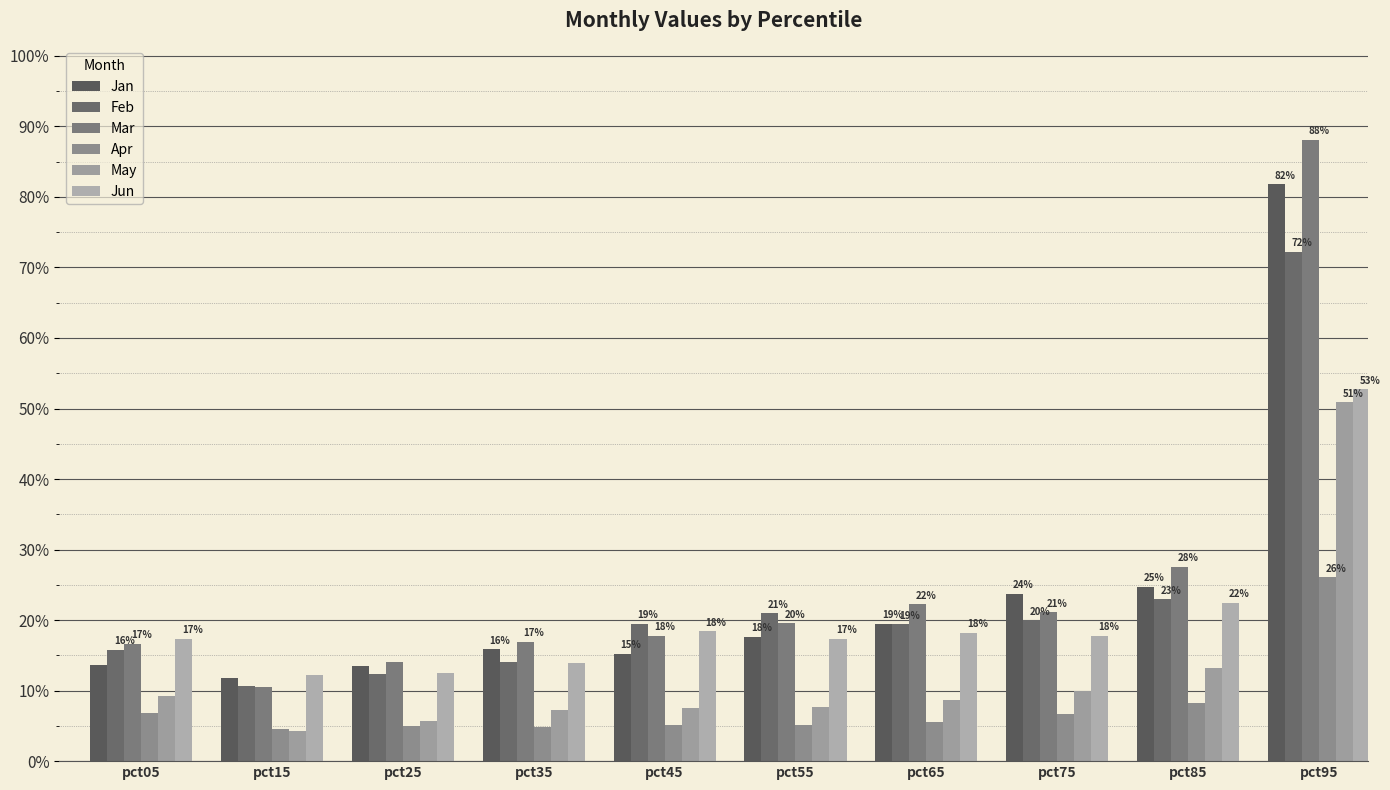

What are all the series names shown in the legend?

Jan, Feb, Mar, Apr, May, Jun